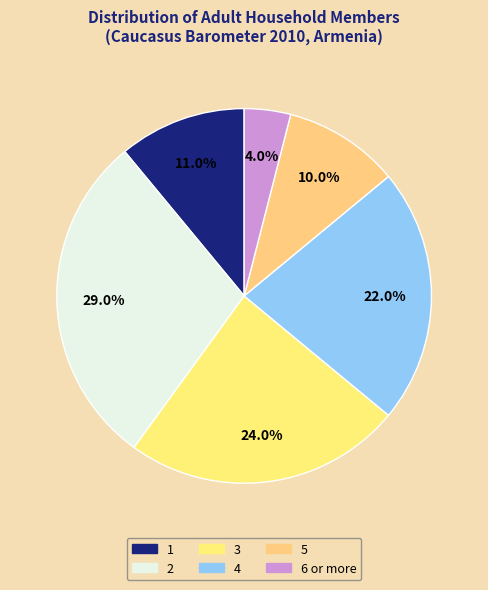

Which slice is the largest?

2